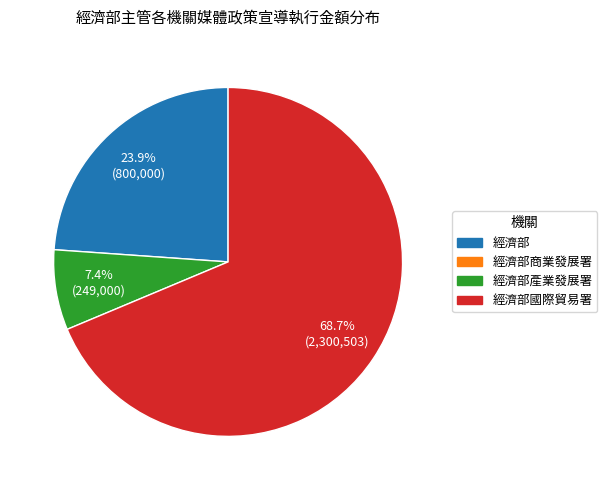

Is there any slice that represents more than half of the pie?

Yes